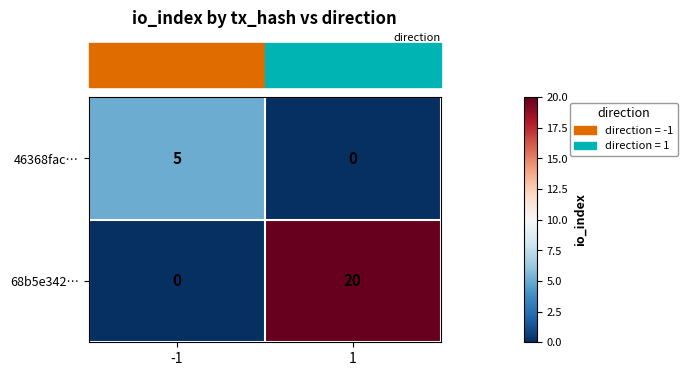

What is the average value of the 68b5e342… series?

10